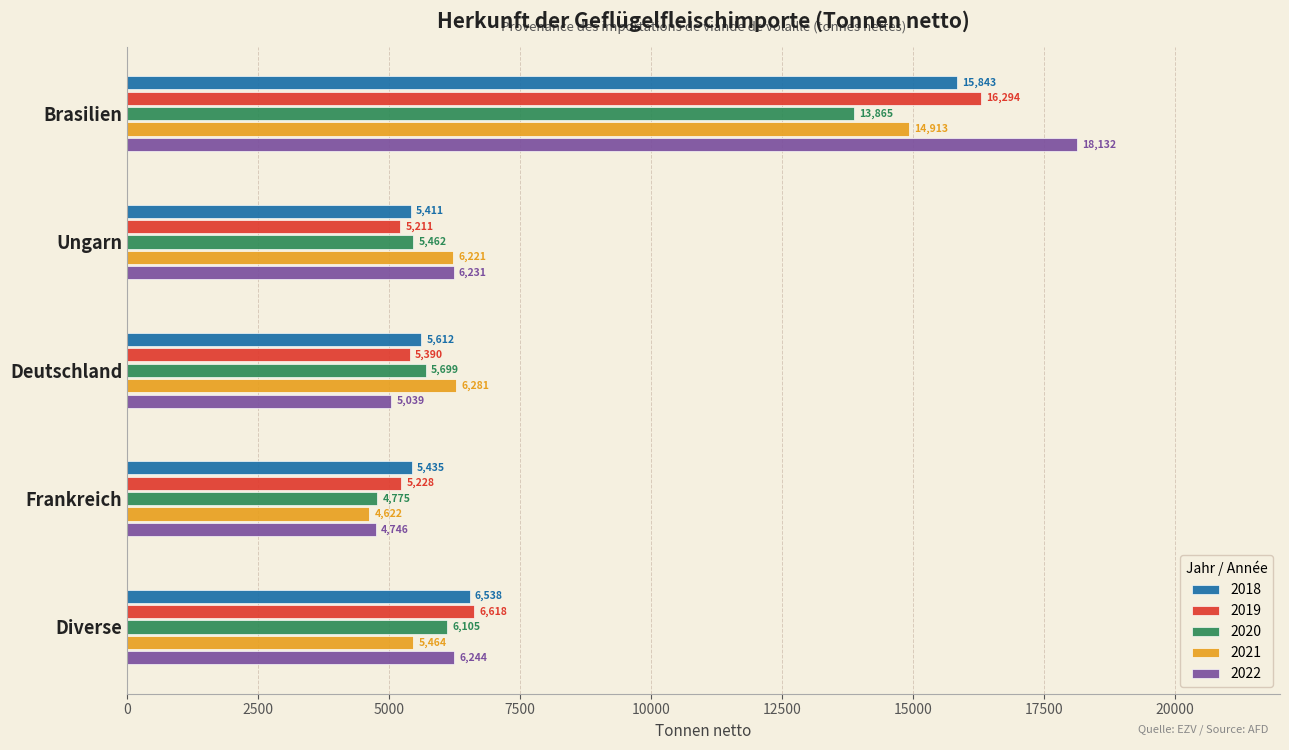

What is the spread (max minus min) of values at Brasilien?

4267.0